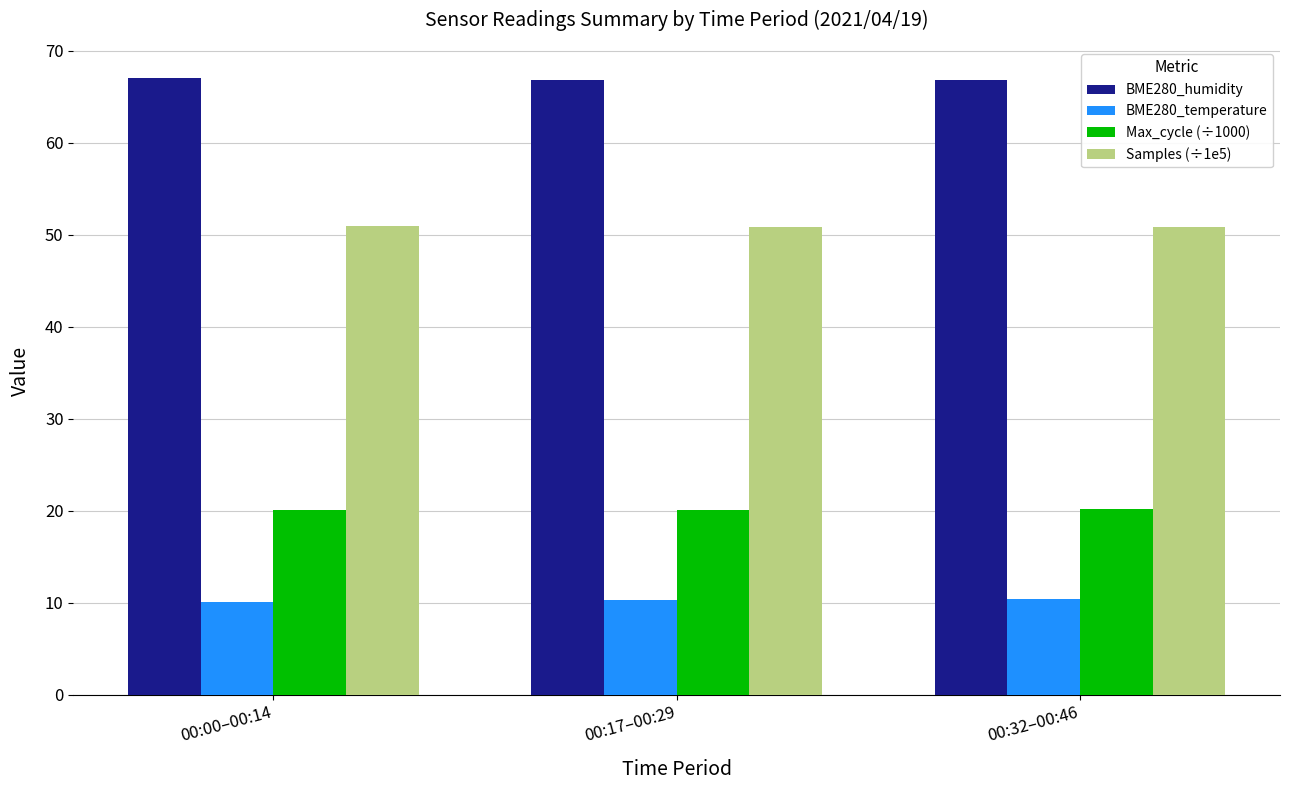

What is the difference between the highest and lowest values at 00:32–00:46?

56.4